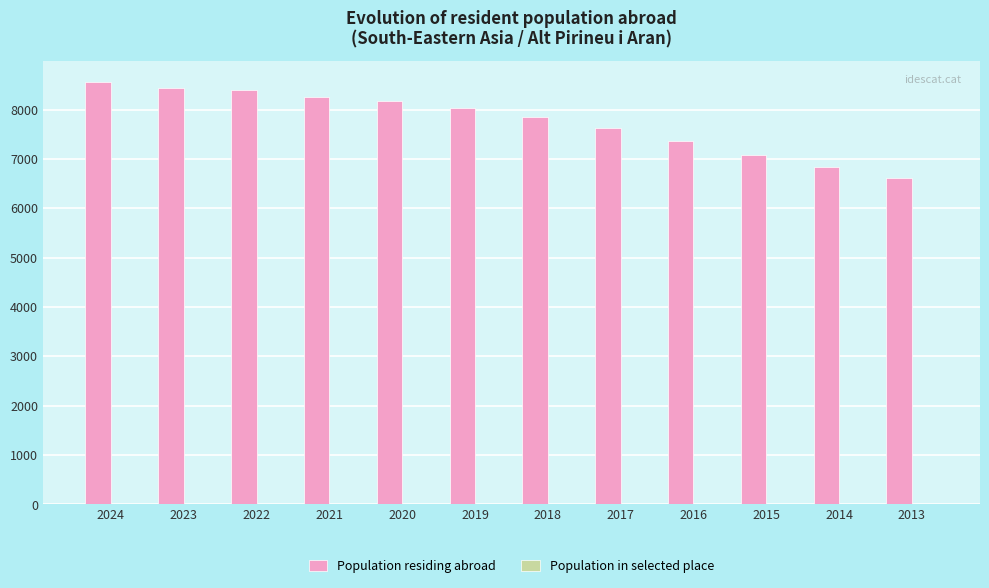

Count the number of data series in this chart.

2